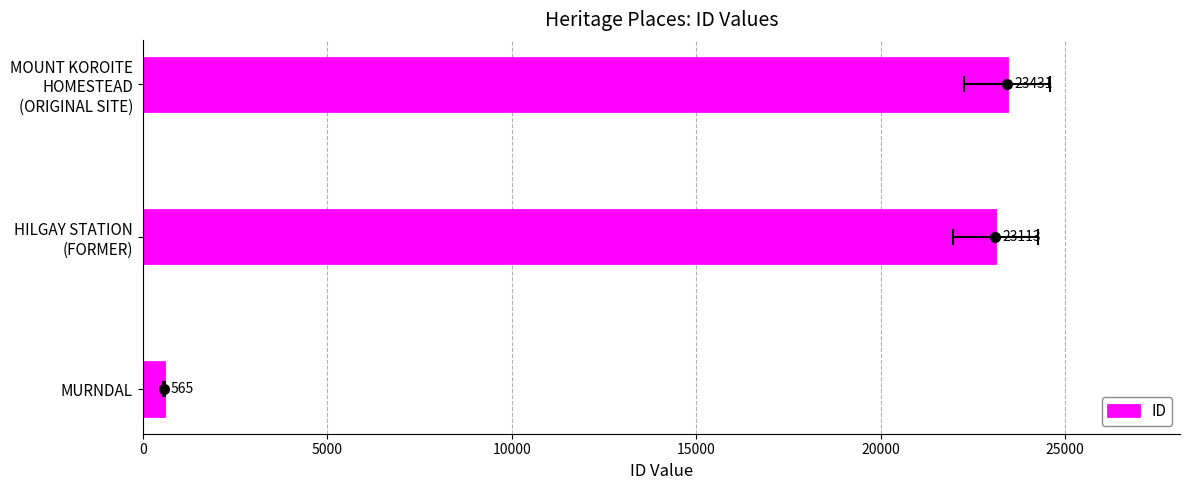

True or false: the data shows 565 at MURNDAL.

True